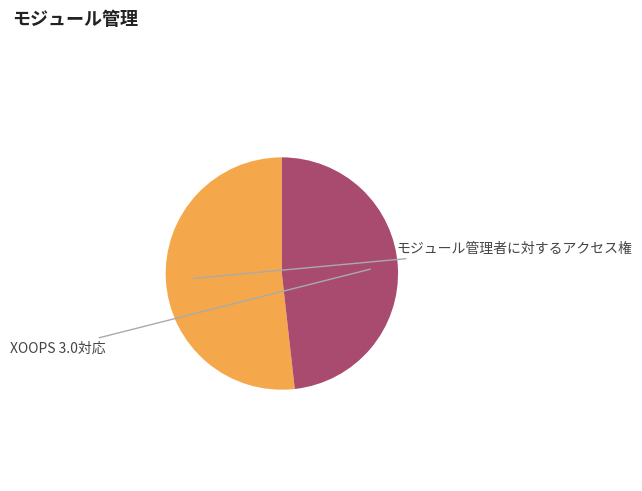

Is there any slice that represents more than half of the pie?

Yes